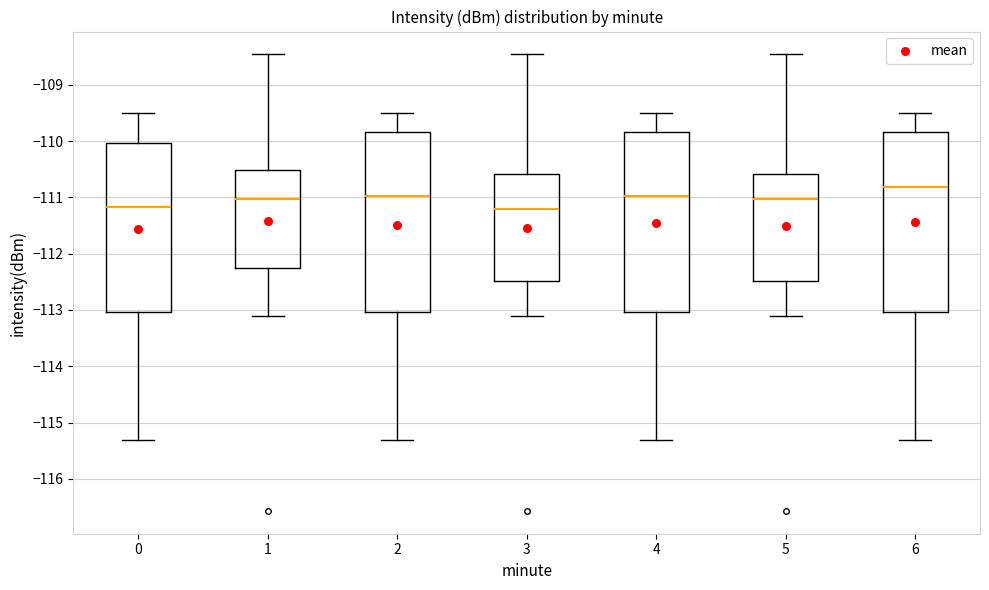

Which box has the highest median line?

6